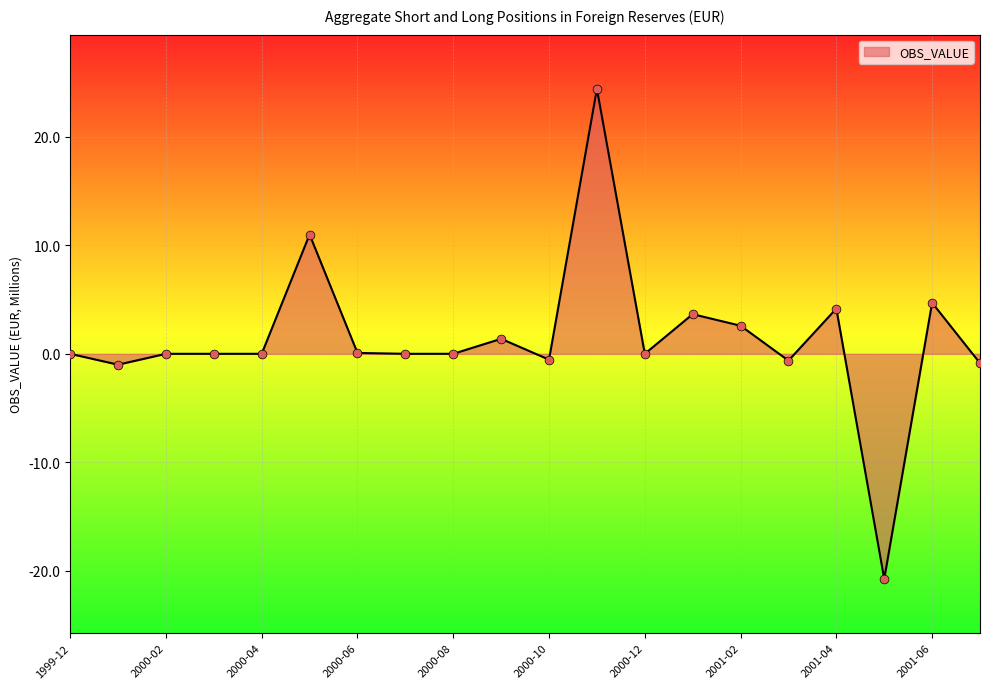

What is the minimum value shown in the chart?

-20.8